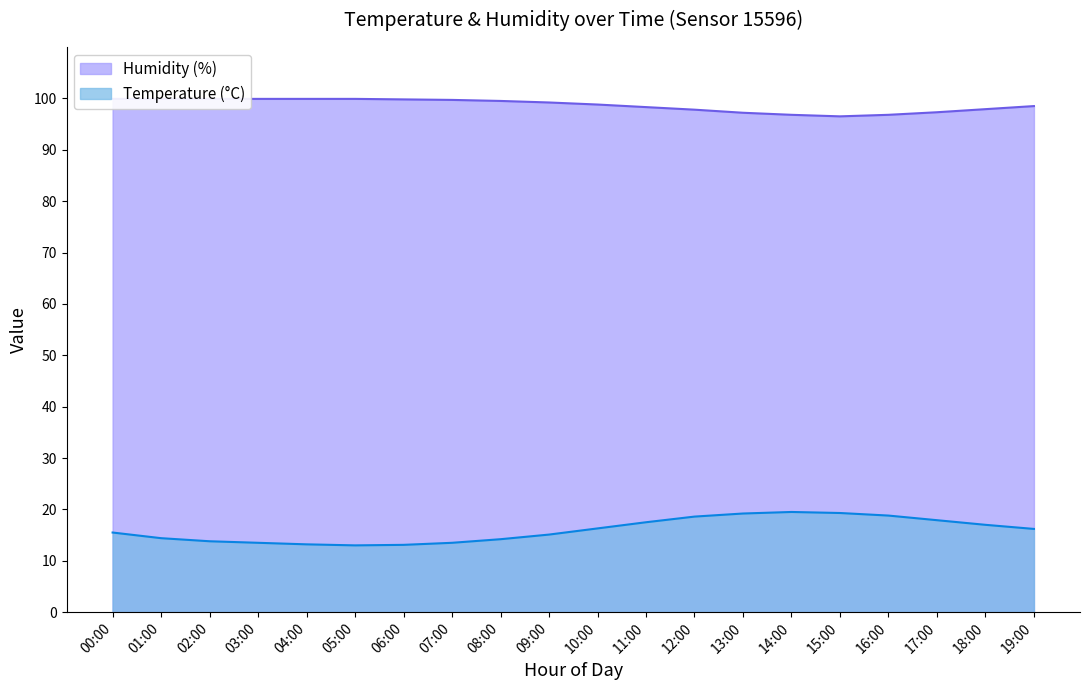

True or false: Humidity (%) and Temperature (°C) cross at least once.

False